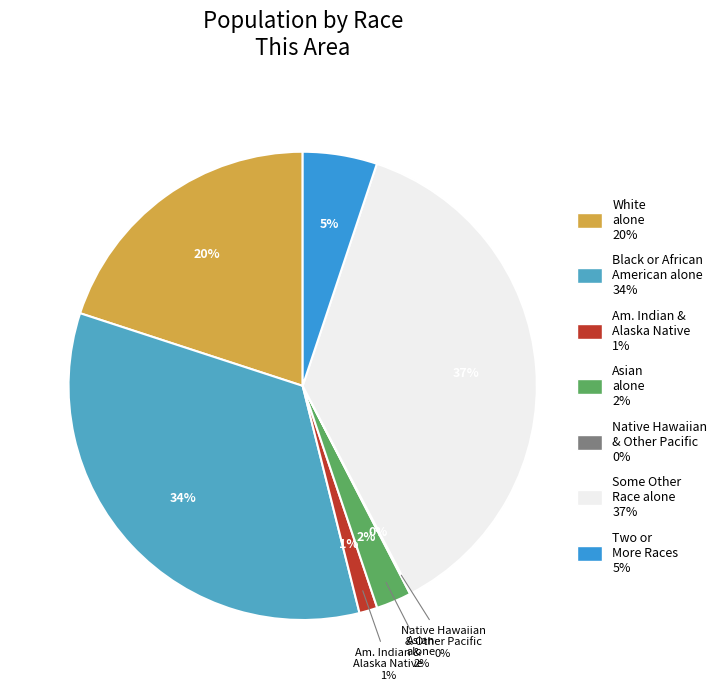

Does any single category account for the majority?

No